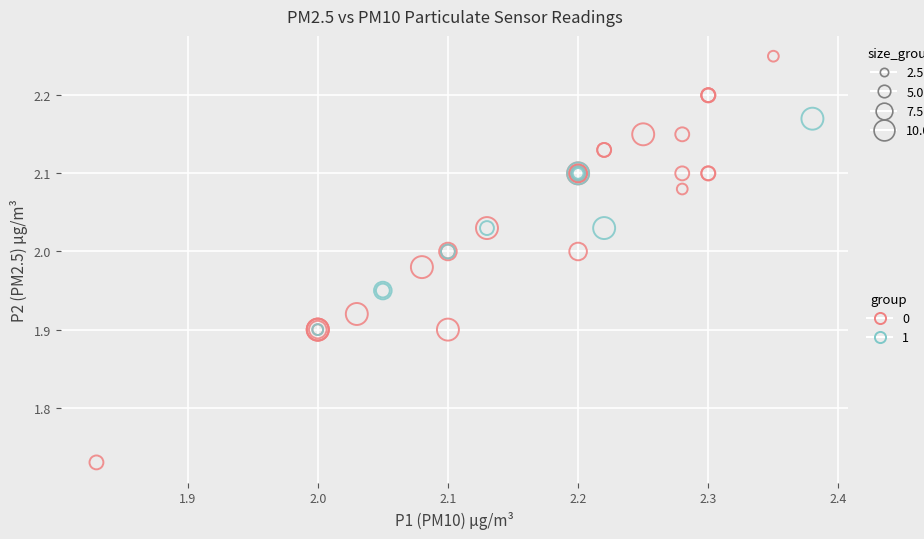

Which series has the largest Y range (max minus min)?

0